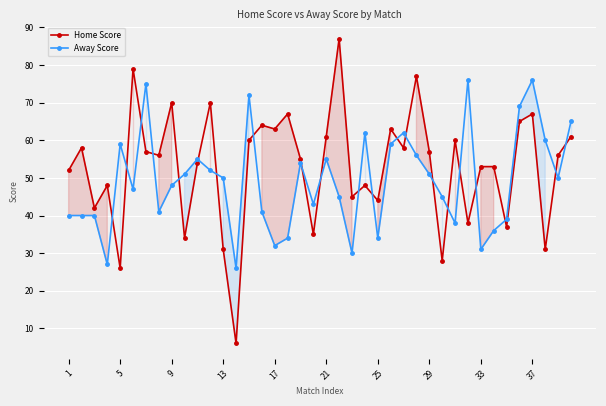

List the series in order of their overall mean, lowest first.

Away Score, Home Score